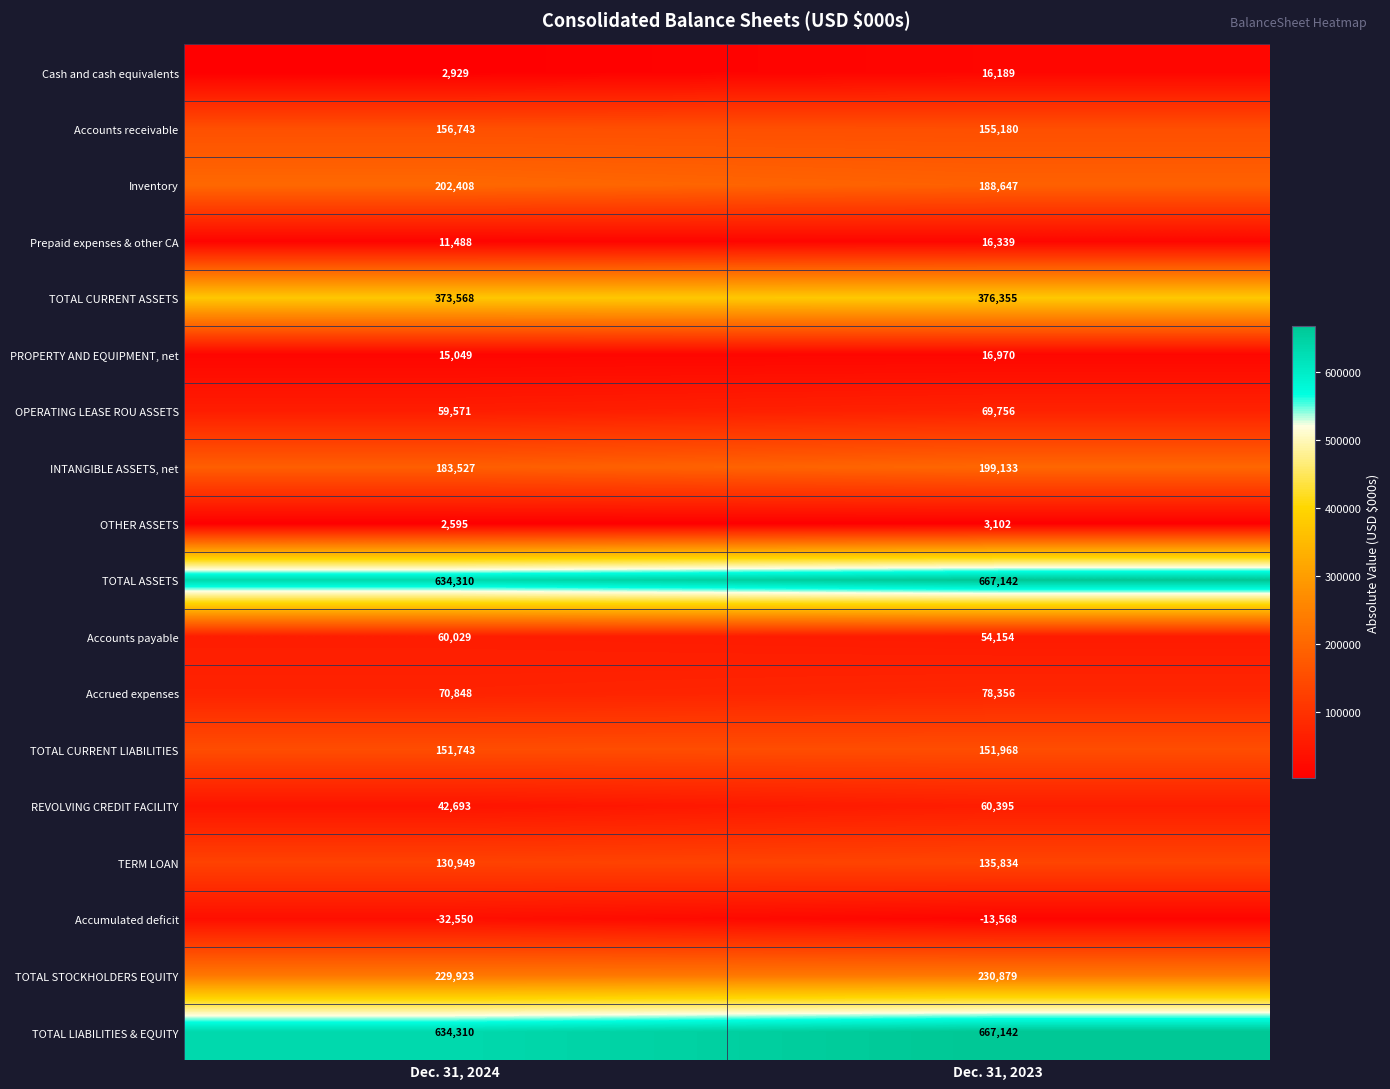

What is the average value of the OPERATING LEASE ROU ASSETS series?

64664